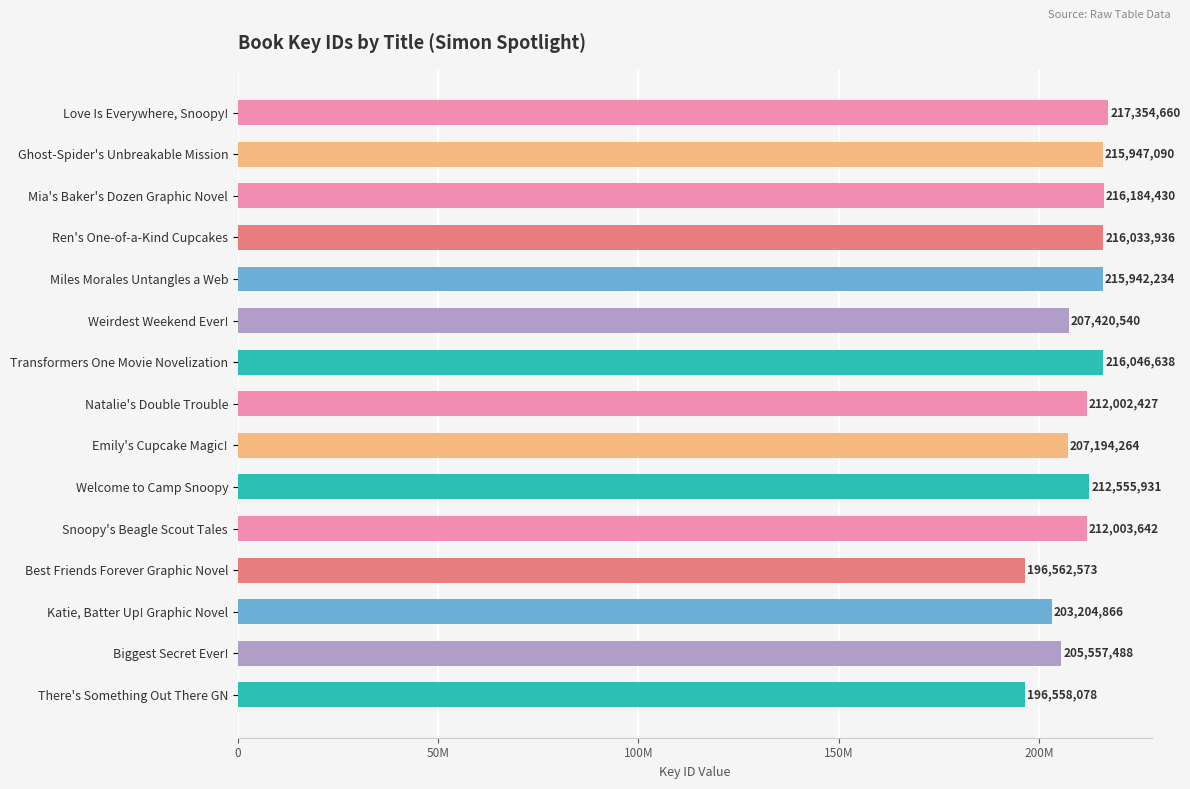

Does the chart contain any negative values?

No